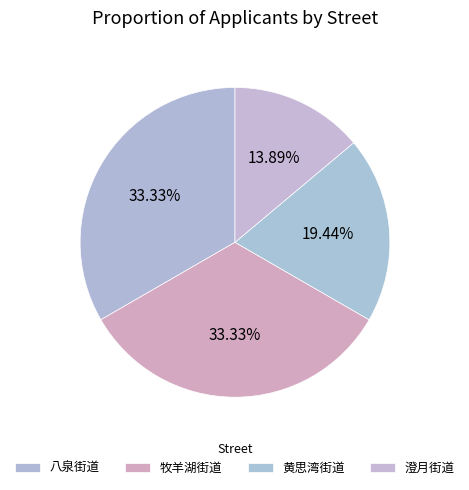

What is the smallest slice in the pie chart?

澄月街道